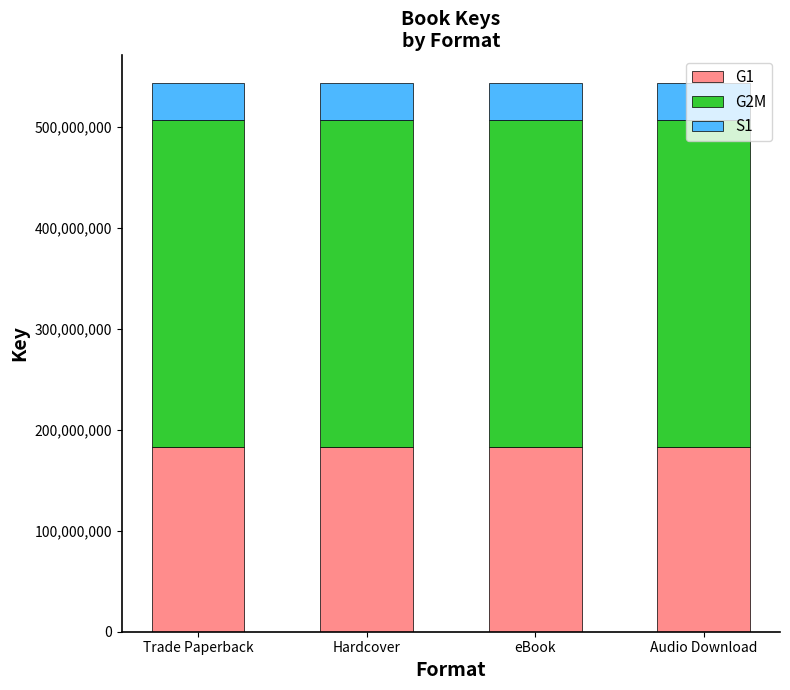

Does the chart contain stacked bars?

Yes